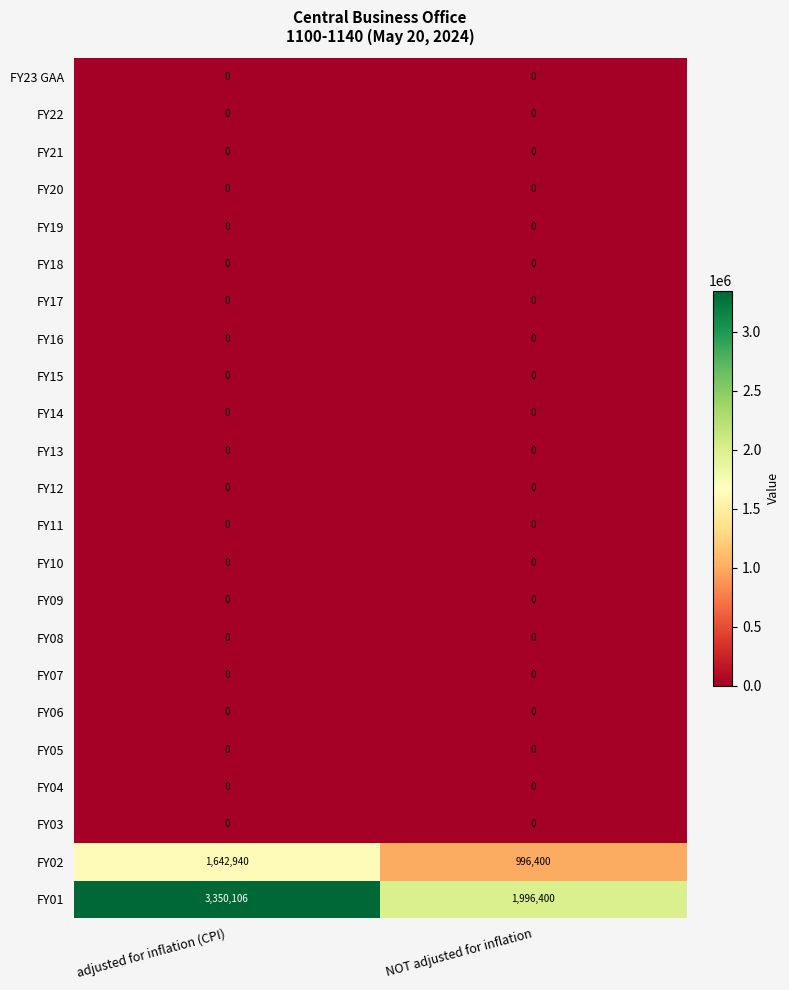

What is the total value across all series at adjusted for inflation (CPI)?

4993046